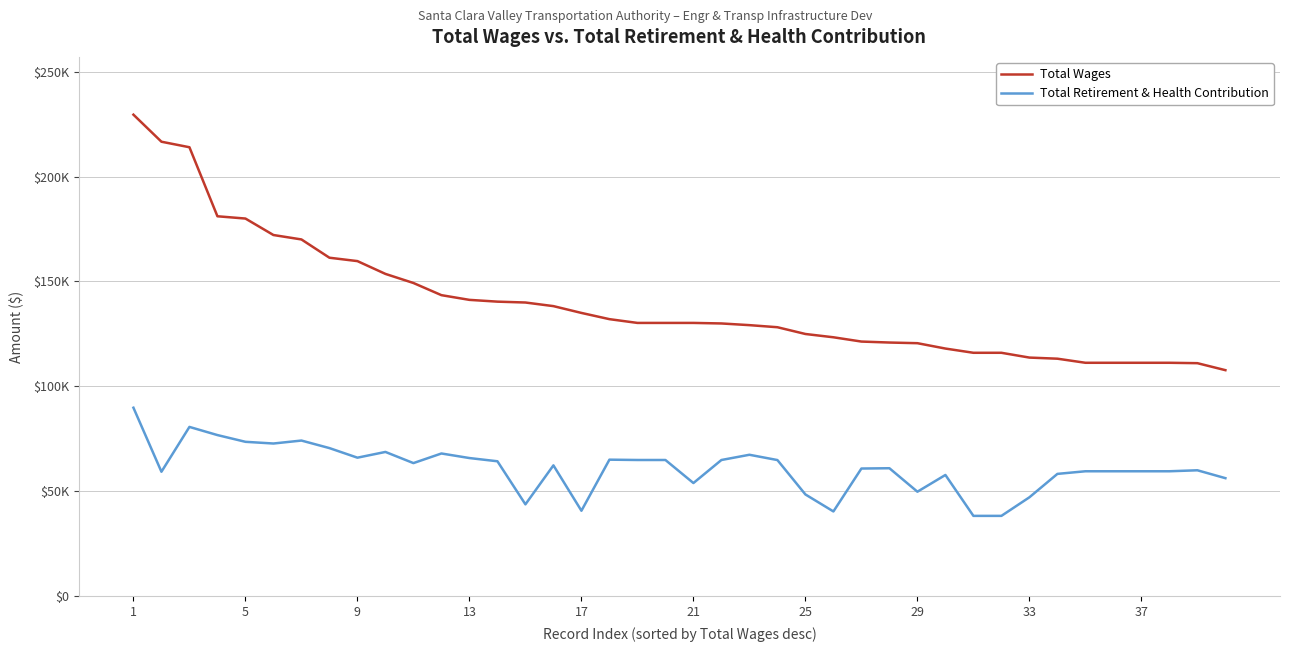

True or false: Total Wages and Total Retirement & Health Contribution intersect in this chart.

False